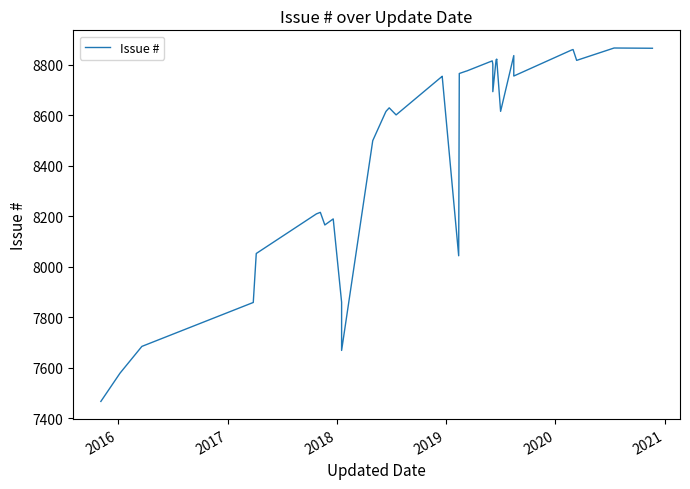

Reading right to left, extract all data points from this chart.

8865	8866	8817	8860	8858	8755	8836	8615	8822	8821	8820	8693	8802	8815	8775	8774	8765	8043	8753	8754	8601	8629	8616	8612	8499	7668	7859	8189	8165	8215	8209	8052	7858	7684	7578	7466